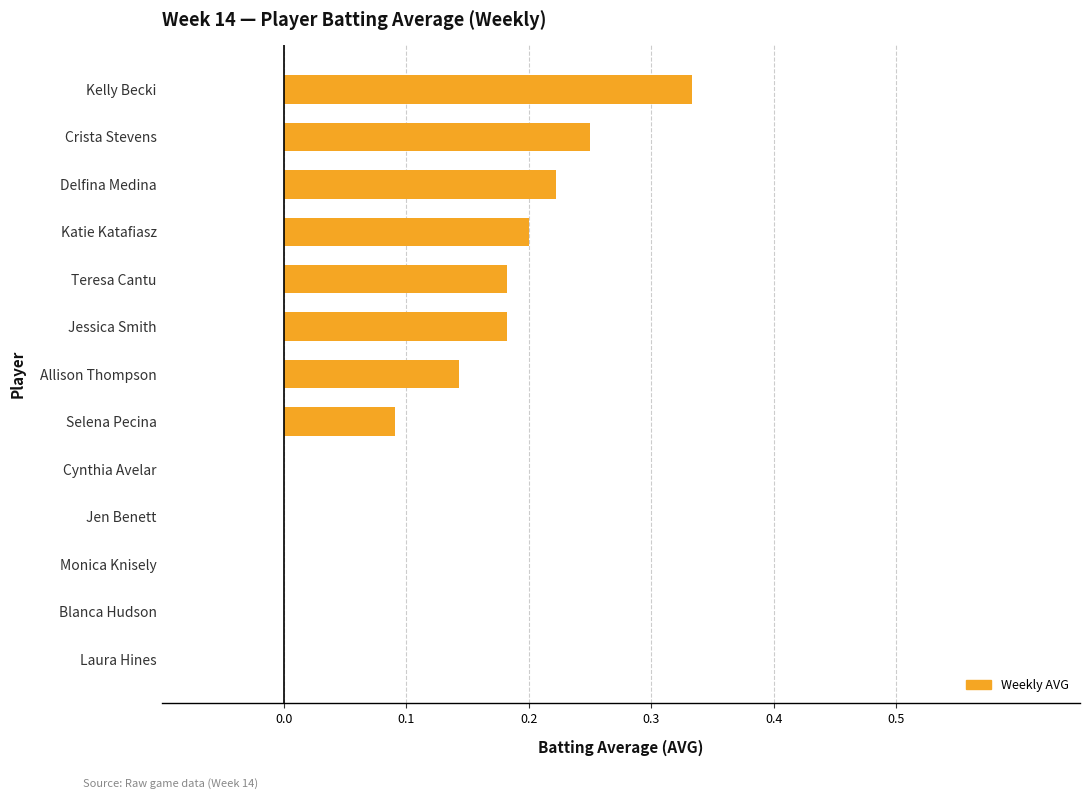

What is the sum of all values?

1.6